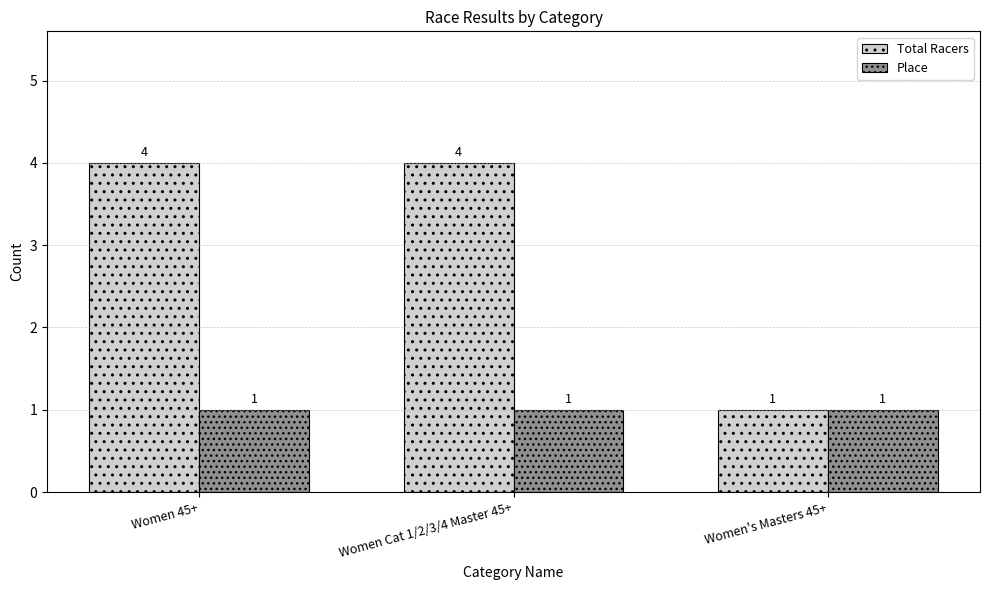

Which series has the largest range (max minus min)?

Total Racers